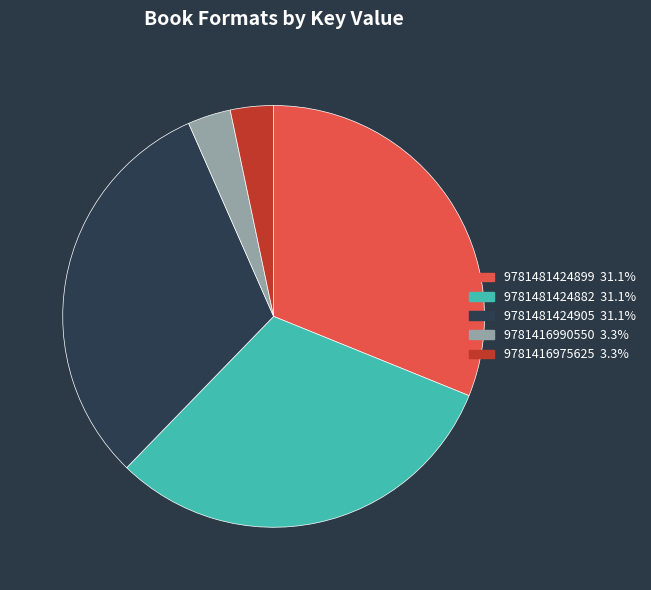

Combined, do 9781481424899 and 9781481424905 account for over 50%?

Yes